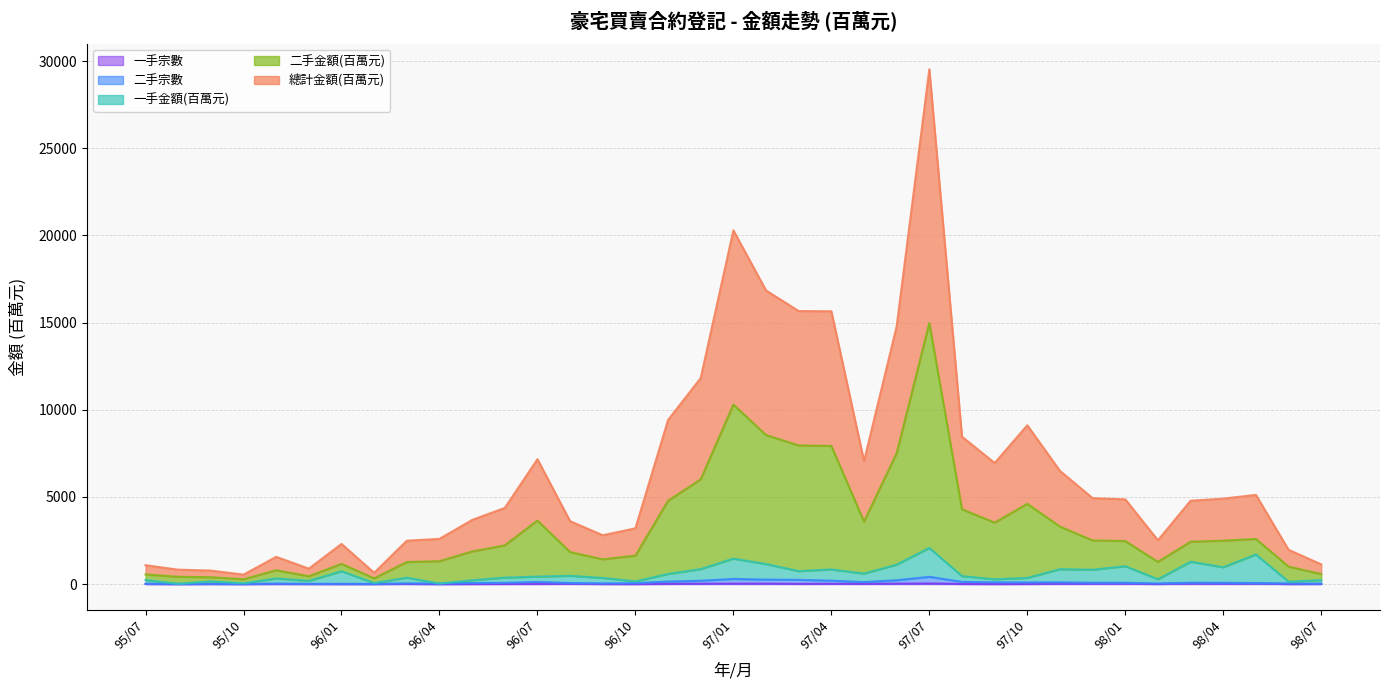

Reading left to right, transcribe all the data shown in this chart.

一手宗數: 95/07=7.0	95/08=0.0	95/09=5.0	95/10=1.0	95/11=7.0	95/12=4.0	96/01=1.0	96/02=2.0	96/03=10.0	96/04=0.0	96/05=5.0	96/06=8.0	96/07=10.0	96/08=17.0	96/09=5.0	96/10=3.0	96/11=13.0	96/12=20.0	97/01=24.0	97/02=27.0	97/03=12.0	97/04=16.0	97/05=14.0	97/06=21.0	97/07=35.0	97/08=8.0	97/09=4.0	97/10=8.0	97/11=21.0	97/12=22.0	98/01=27.0	98/02=5.0	98/03=34.0	98/04=23.0	98/05=33.0	98/06=4.0	98/07=7.0
二手宗數: 95/07=18.0	95/08=13.0	95/09=13.0	95/10=10.0	95/11=25.0	95/12=13.0	96/01=14.0	96/02=11.0	96/03=41.0	96/04=32.0	96/05=60.0	96/06=72.0	96/07=124.0	96/08=60.0	96/09=40.0	96/10=55.0	96/11=146.0	96/12=191.0	97/01=296.0	97/02=256.0	97/03=243.0	97/04=195.0	97/05=114.0	97/06=221.0	97/07=416.0	97/08=127.0	97/09=100.0	97/10=96.0	97/11=101.0	97/12=75.0	98/01=75.0	98/02=36.0	98/03=77.0	98/04=73.0	98/05=58.0	98/06=35.0	98/07=21.0
一手金額(百萬元): 95/07=231.4	95/08=13.0	95/09=156.2	95/10=44.1	95/11=323.0	95/12=182.0	96/01=736.8	96/02=59.8	96/03=365.9	96/04=32.0	96/05=218.1	96/06=370.0	96/07=425.8	96/08=474.9	96/09=352.1	96/10=154.2	96/11=580.5	96/12=859.3	97/01=1459.5	97/02=1148.6	97/03=742.1	97/04=839.8	97/05=601.7	97/06=1114.2	97/07=2074.7	97/08=456.7	97/09=273.9	97/10=353.2	97/11=853.5	97/12=822.4	98/01=1025.0	98/02=275.8	98/03=1280.5	98/04=965.8	98/05=1696.3	98/06=137.8	98/07=227.6
二手金額(百萬元): 95/07=551.1	95/08=419.4	95/09=393.6	95/10=276.9	95/11=793.8	95/12=449.1	96/01=1158.2	96/02=330.1	96/03=1264.8	96/04=1313.3	96/05=1869.8	96/06=2220.9	96/07=3644.0	96/08=1834.9	96/09=1420.4	96/10=1628.0	96/11=4780.2	96/12=6007.5	97/01=10296.3	97/02=8550.5	97/03=7953.3	97/04=7923.5	97/05=3583.4	97/06=7505.6	97/07=14975.9	97/08=4290.6	97/09=3524.2	97/10=4602.8	97/11=3297.4	97/12=2503.0	98/01=2468.2	98/02=1274.4	98/03=2429.3	98/04=2487.9	98/05=2588.3	98/06=1001.4	98/07=575.6
總計金額(百萬元): 95/07=1084.2	95/08=825.8	95/09=774.2	95/10=543.8	95/11=1562.5	95/12=885.2	96/01=2302.3	96/02=649.1	96/03=2488.6	96/04=2594.7	96/05=3679.7	96/06=4369.9	96/07=7163.9	96/08=3609.9	96/09=2800.7	96/10=3200.9	96/11=9414.5	96/12=11824.0	97/01=20296.7	97/02=16845.1	97/03=15663.5	97/04=15652.0	97/05=7052.9	97/06=14790.1	97/07=29535.7	97/08=8454.3	97/09=6948.5	97/10=9109.6	97/11=6493.8	97/12=4931.0	98/01=4861.5	98/02=2512.9	98/03=4781.6	98/04=4902.8	98/05=5118.7	98/06=1967.9	98/07=1130.3